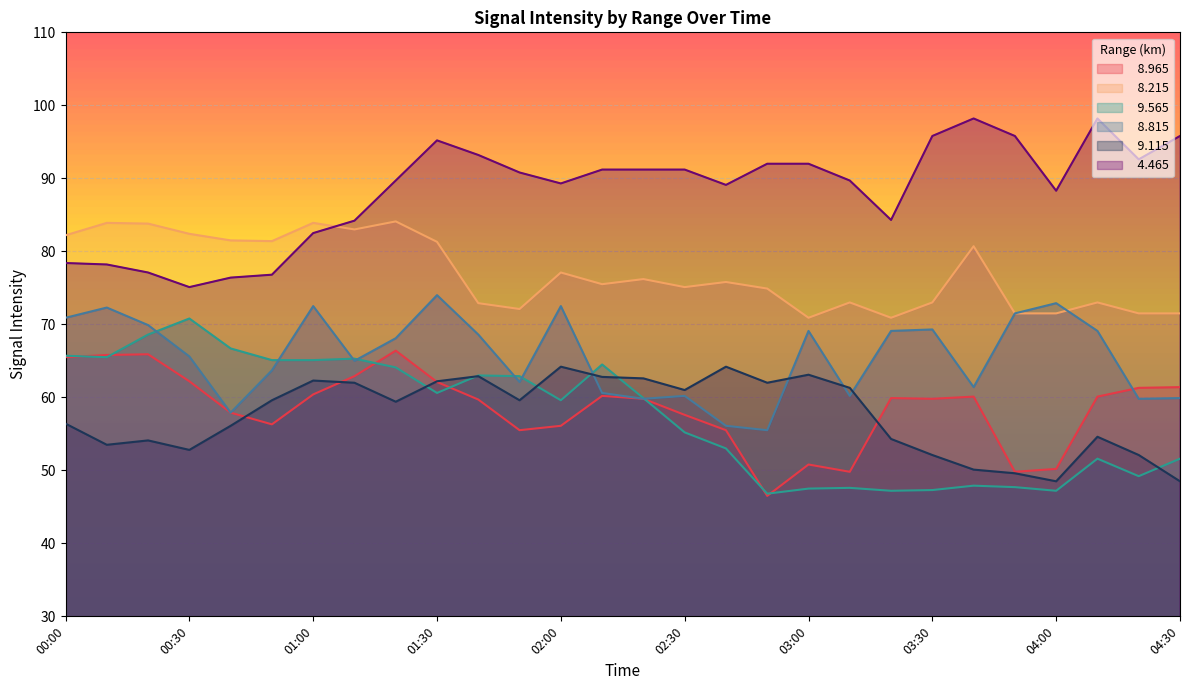

What is the spread (max minus min) of values at 00:20?

29.7